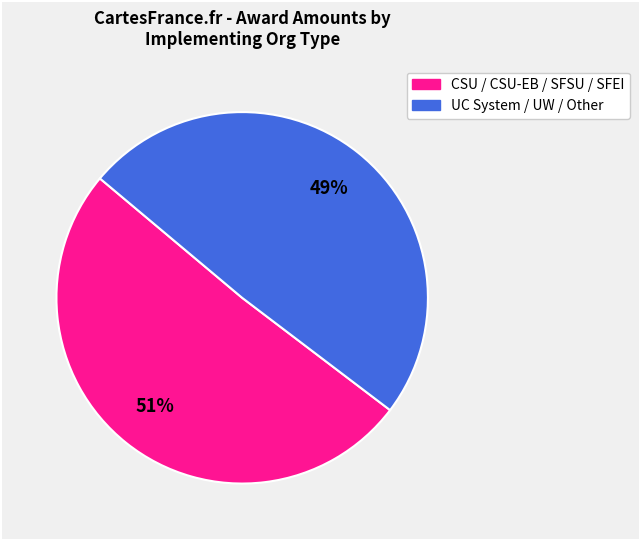

Is there a majority slice in this chart?

Yes